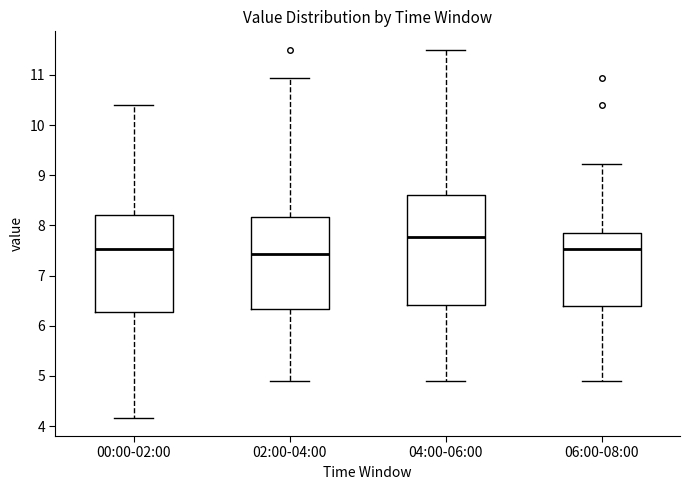

Which box's median line is the highest?

04:00-06:00